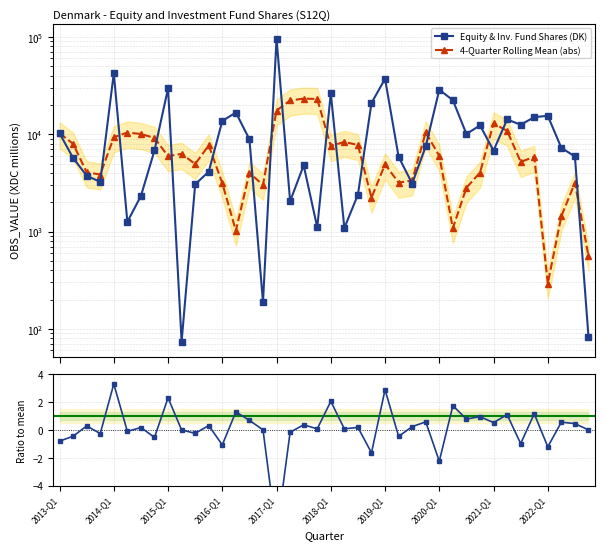

After their last crossing, which series has the higher values: Equity & Inv. Fund Shares (DK) or 4-Quarter Rolling Mean (abs)?

4-Quarter Rolling Mean (abs)